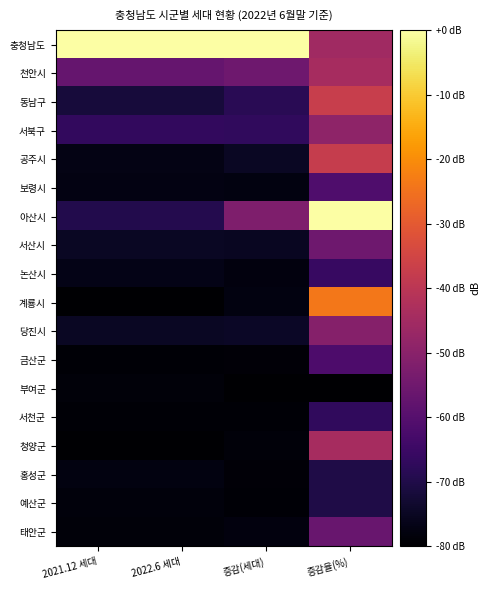

How many series are shown in this chart?

18